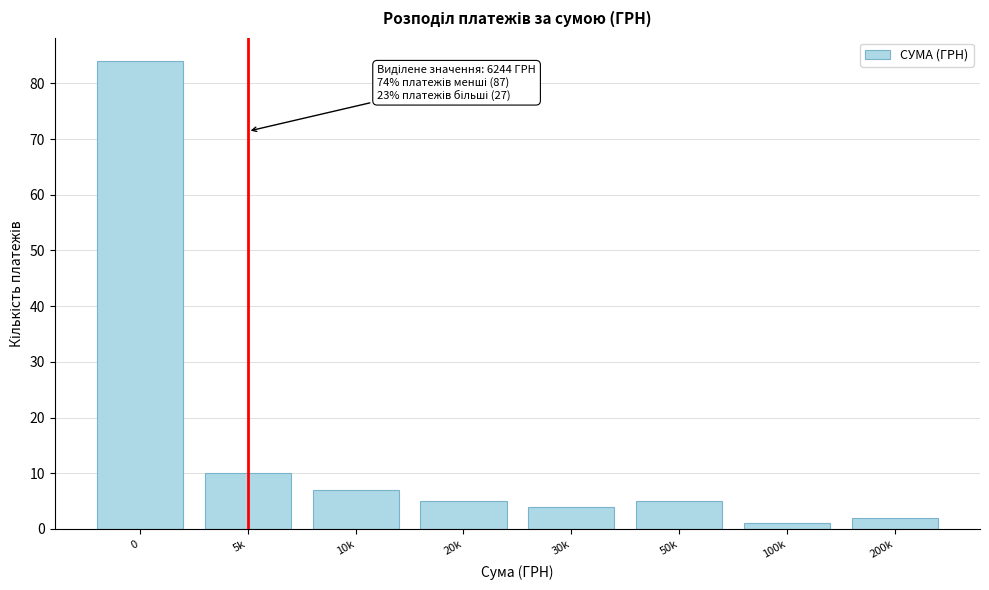

Reading left to right, list all the values displayed in this chart.

0=84	5k=10	10k=7	20k=5	30k=4	50k=5	100k=1	200k=2